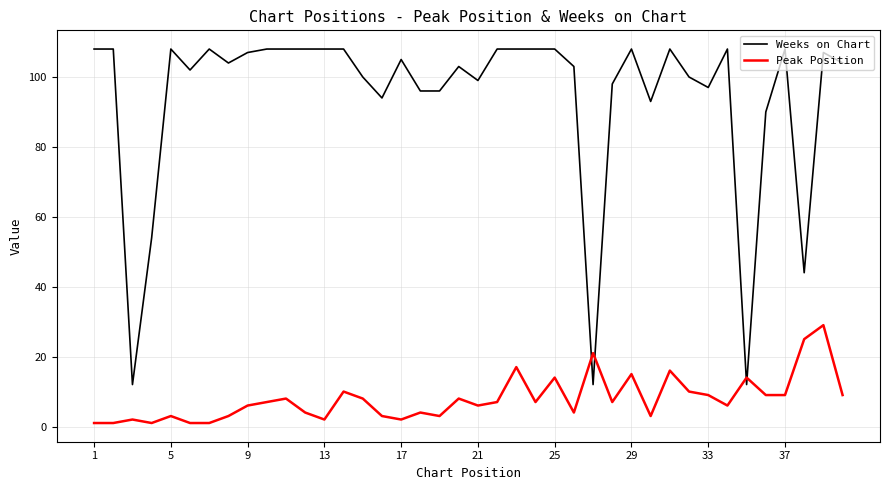

Rank the series by their maximum value, from lowest to highest.

Peak Position, Weeks on Chart